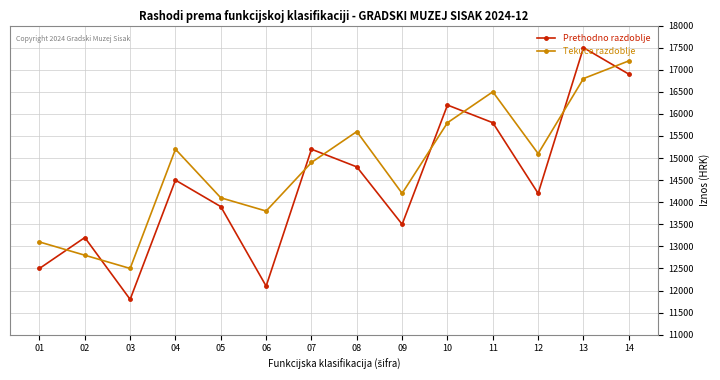

At how many categories does at least one series exceed 15443?

5